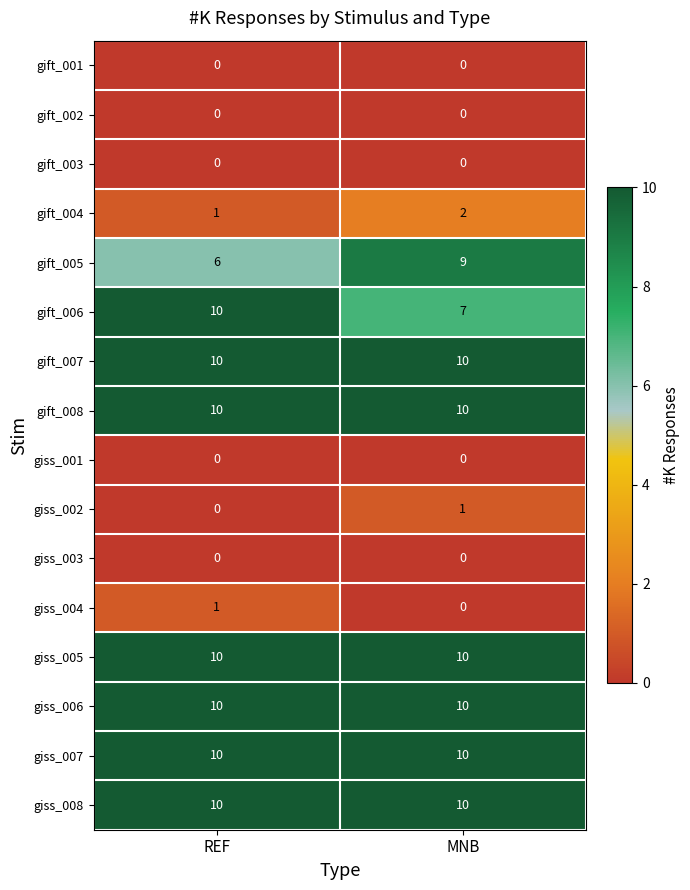

At how many categories does at least one series exceed 3?

2